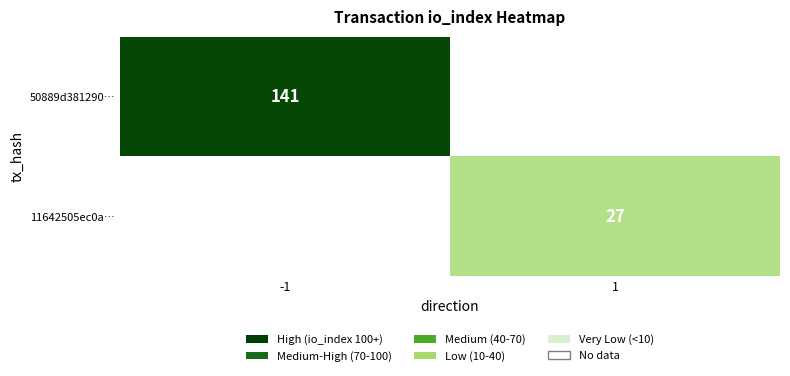

The 50889d381290… series shows 89 at -1. True or false?

False